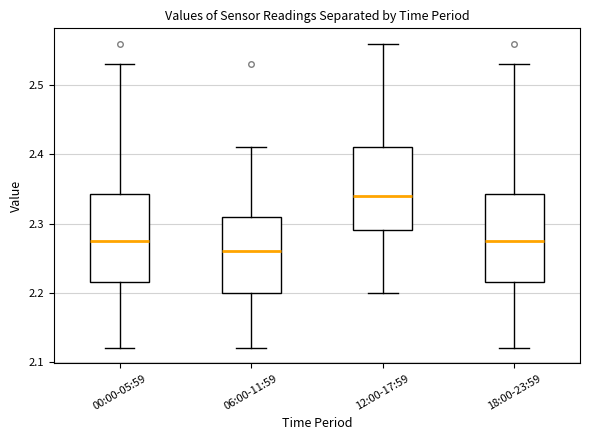

Reading left to right, transcribe this box plot: for each box, give where its median line is, the range the box spans, and where its two whiskers end, as read against the y-axis. The values are not printed on the chart, so give them approximately, as read against the axis.

00:00-05:59: median 2.28, box 2.22 to 2.34, whiskers 2.12 to 2.53
06:00-11:59: median 2.26, box 2.20 to 2.31, whiskers 2.12 to 2.41
12:00-17:59: median 2.34, box 2.29 to 2.41, whiskers 2.20 to 2.56
18:00-23:59: median 2.28, box 2.22 to 2.34, whiskers 2.12 to 2.53